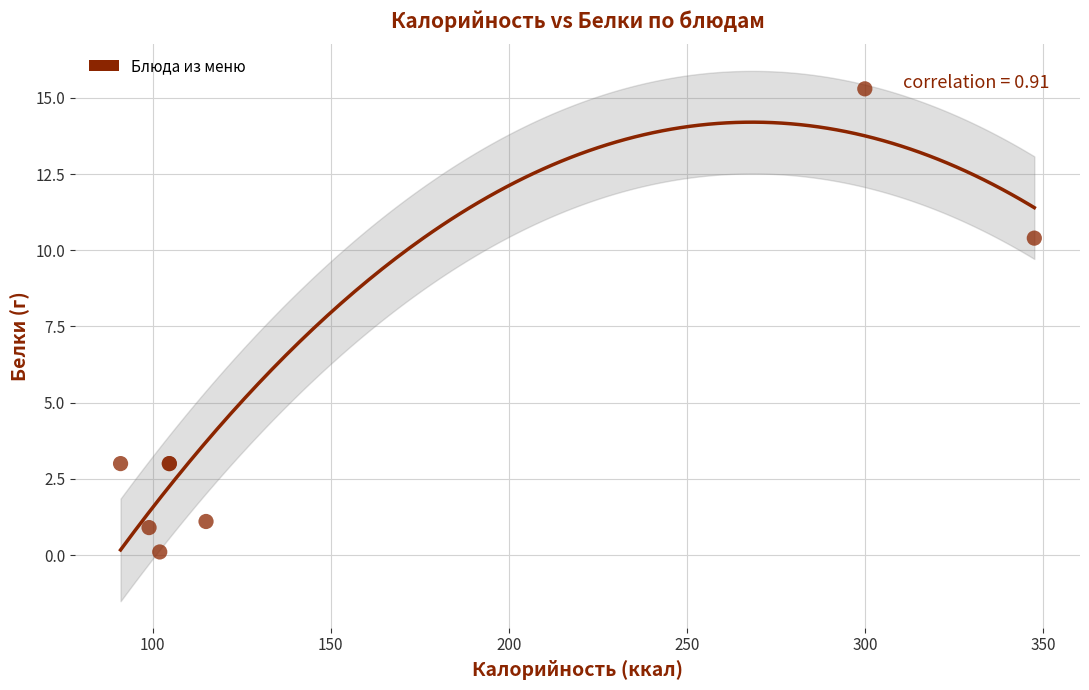

What Y value in the scatter plot is closest to 7?

10.4